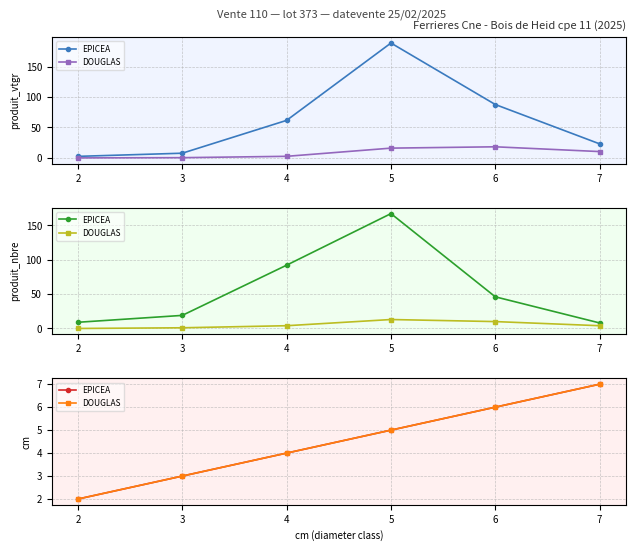

Which category has the highest value across all series?

7